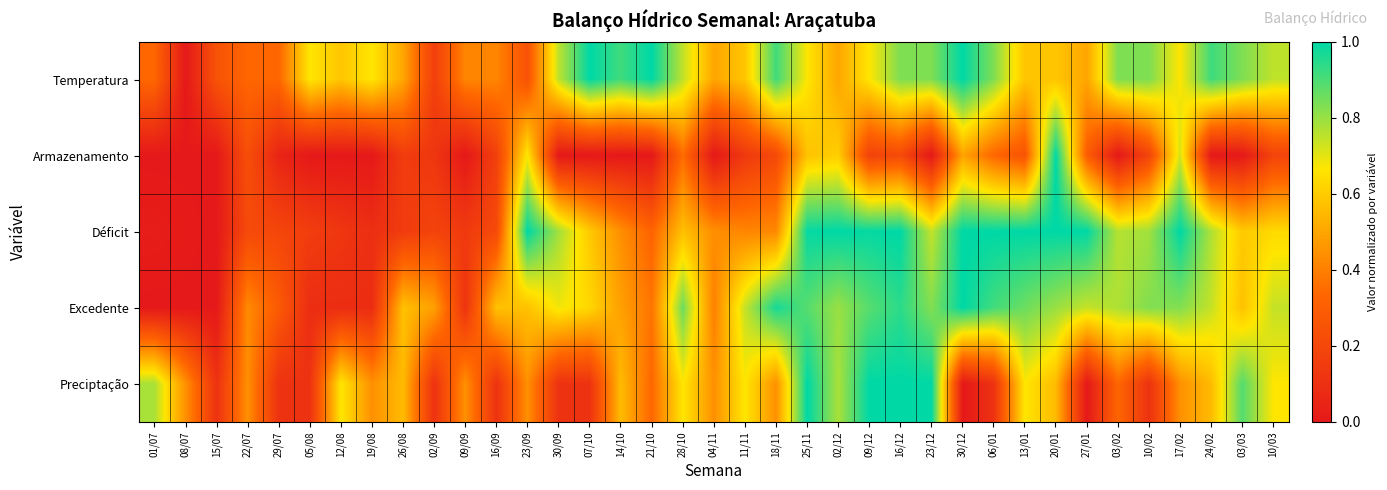

At how many categories does at least one series exceed 0?

37